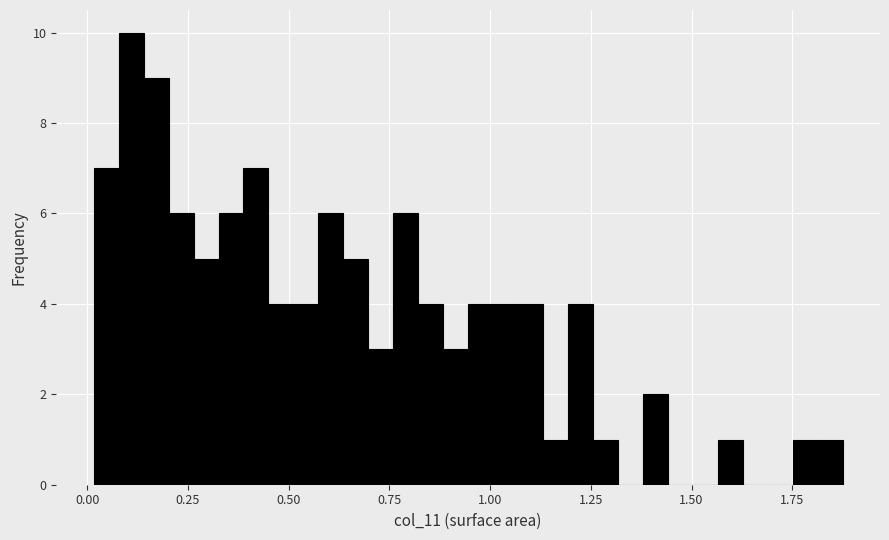

Around what value on the x-axis is the tallest bar? Give the approximate position of its centre, as read against the axis.

0.10